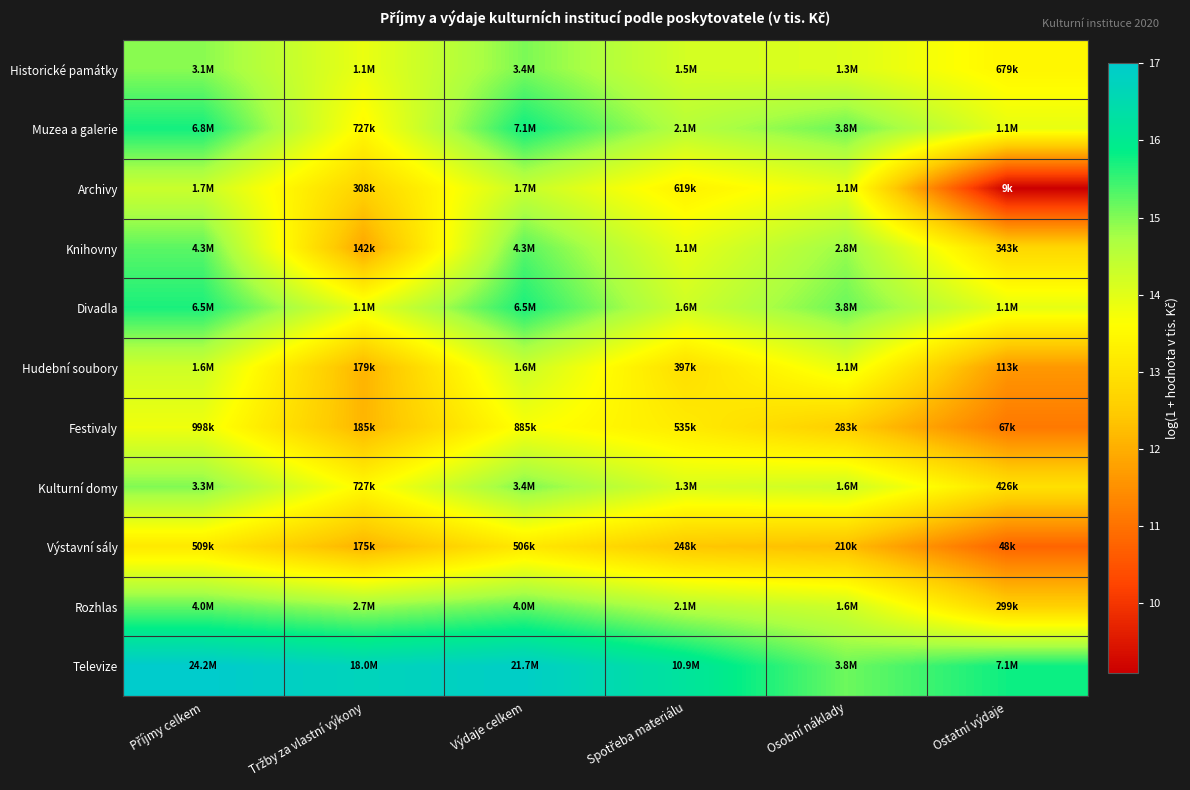

Between Spotřeba materiálu and Osobní náklady, which series saw the biggest shift?

Televize